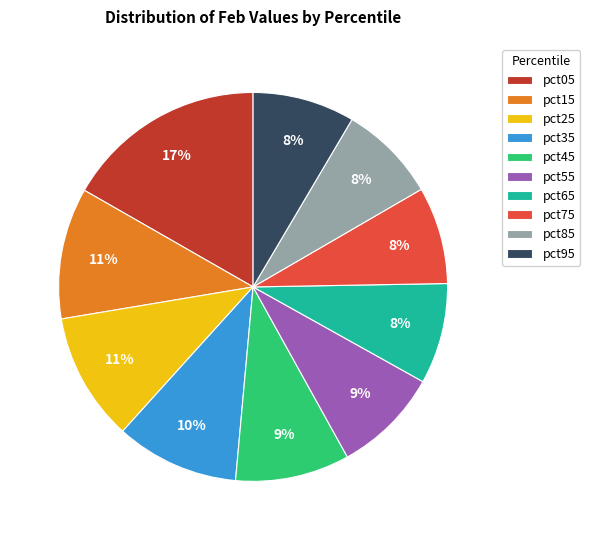

True or false: pct25 accounts for 11% of the total.

True